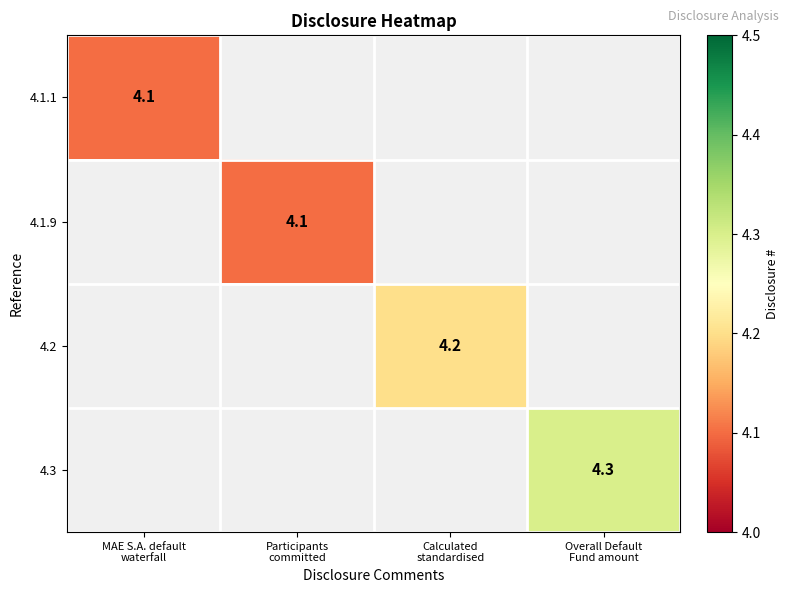

At which label is 4.1.1 closest to 4?

MAE S.A. default waterfall